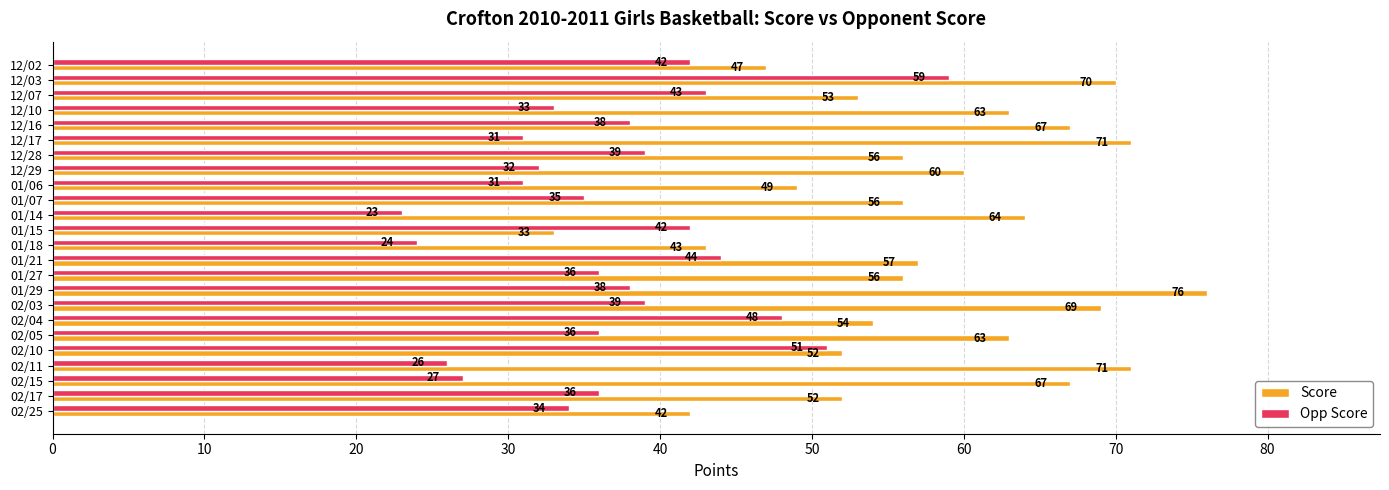

At 01/27, list the series in order from largest to smallest.

Score, Opp Score